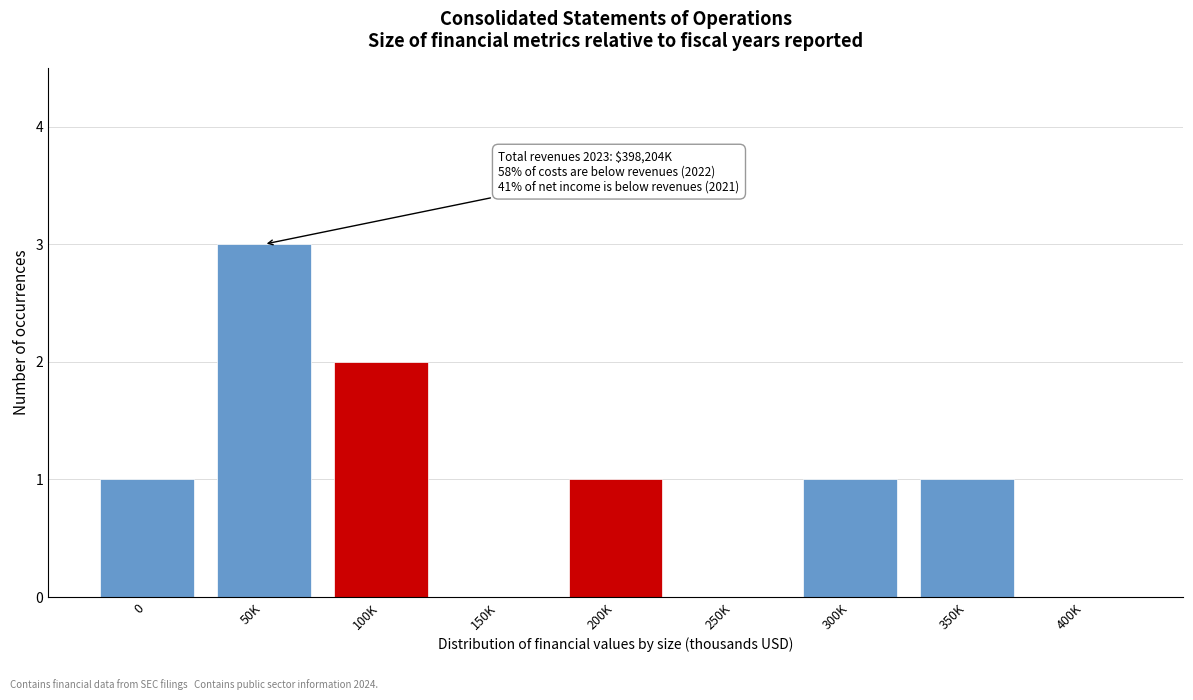

Reading right to left, extract all data points from this chart.

400K=0	350K=1	300K=1	250K=0	200K=1	150K=0	100K=2	50K=3	0=1